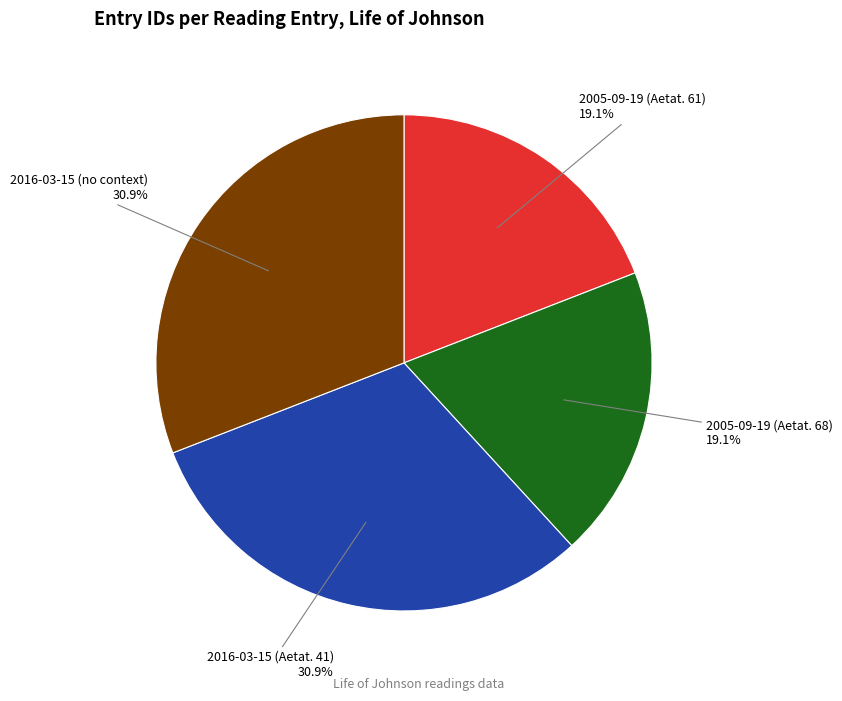

To the nearest percent, what portion does 2016-03-15 (no context) represent?

31%